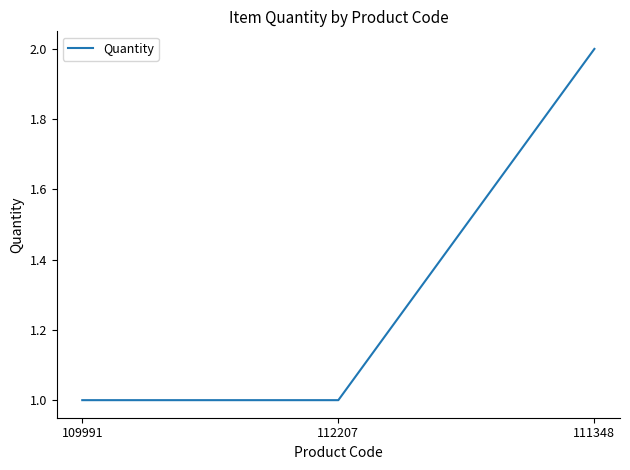

What is the difference between the values at 111348 and 112207?

1